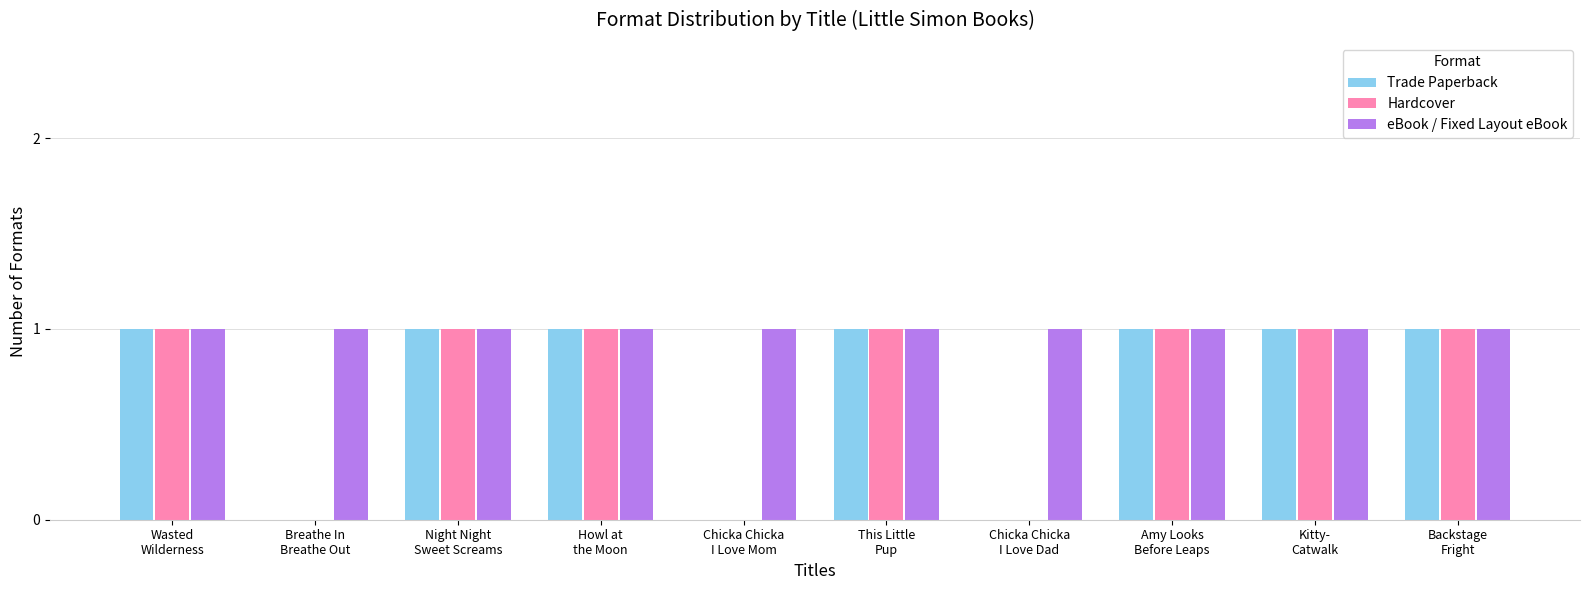

What value does the eBook / Fixed Layout eBook series have at Breathe In
Breathe Out?

1